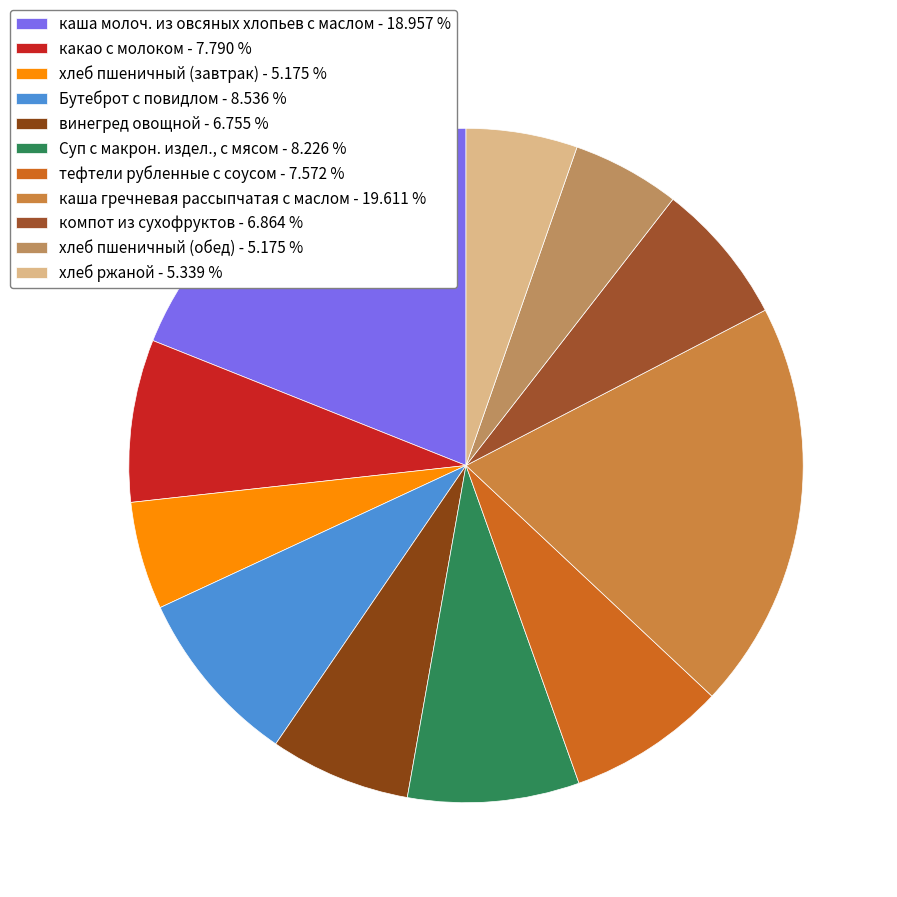

How many segments does this pie chart have?

11